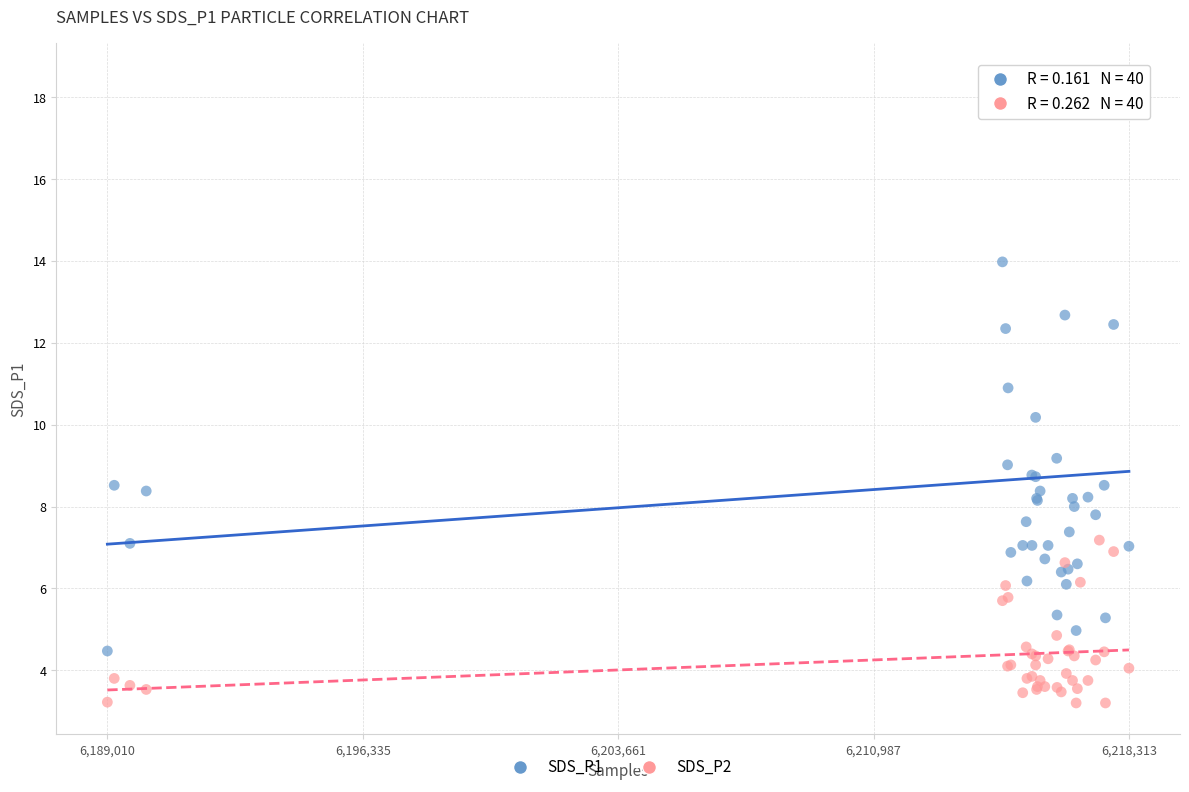

Which series has the widest spread of Y values?

SDS_P1